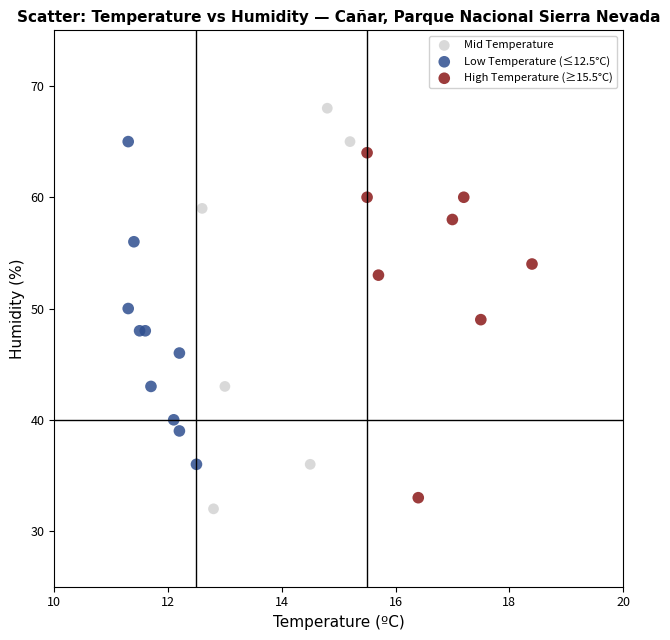

Which series contains the highest Y value?

Mid Temperature